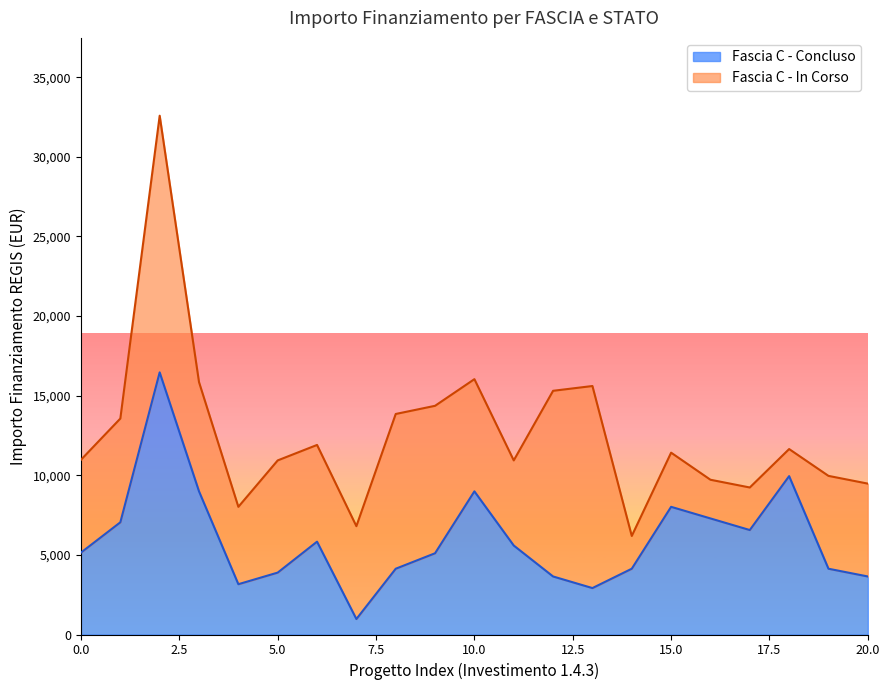

What is the maximum value for Fascia C - Concluso?

16464